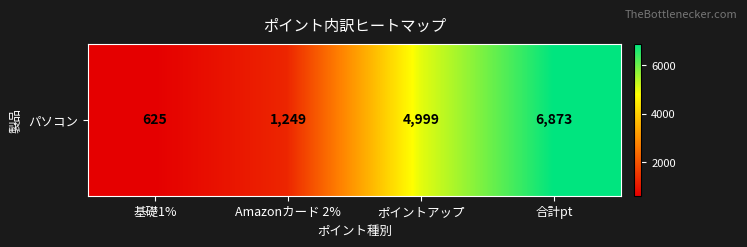

Reading right to left, list all the values displayed in this chart.

合計pt=6873	ポイントアップ=4999	Amazonカード 2%=1249	基礎1%=625